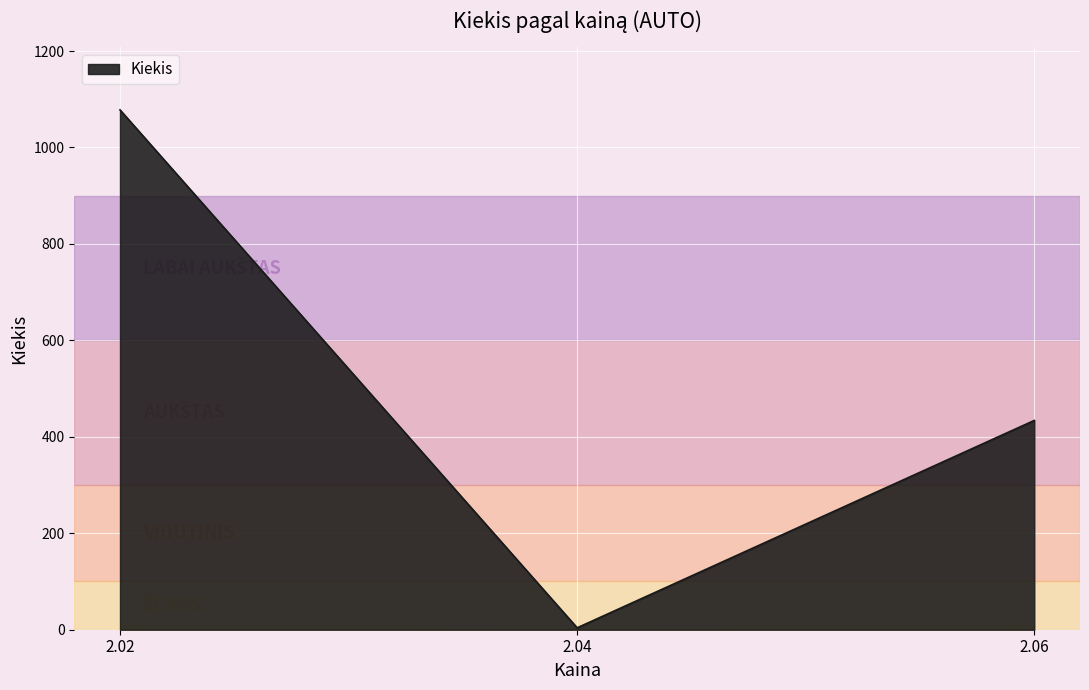

Count the number of categories in the chart.

3